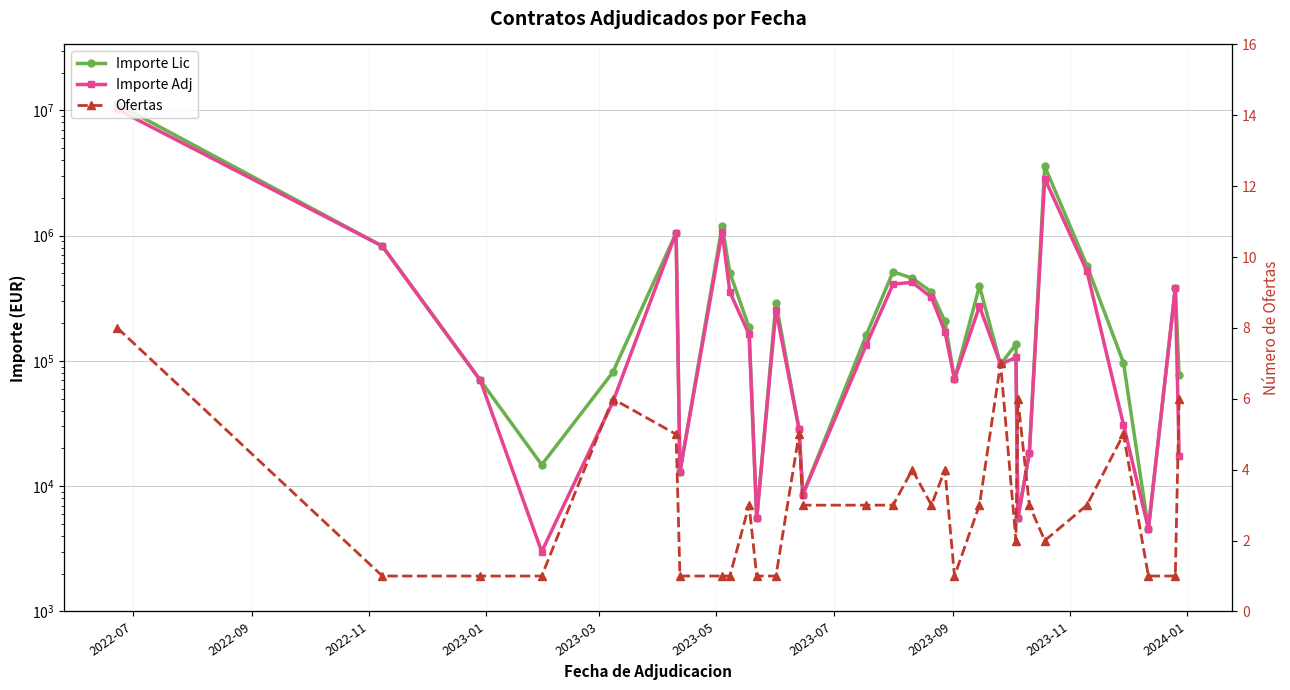

At which label does Ofertas first exceed 3?

2022-07